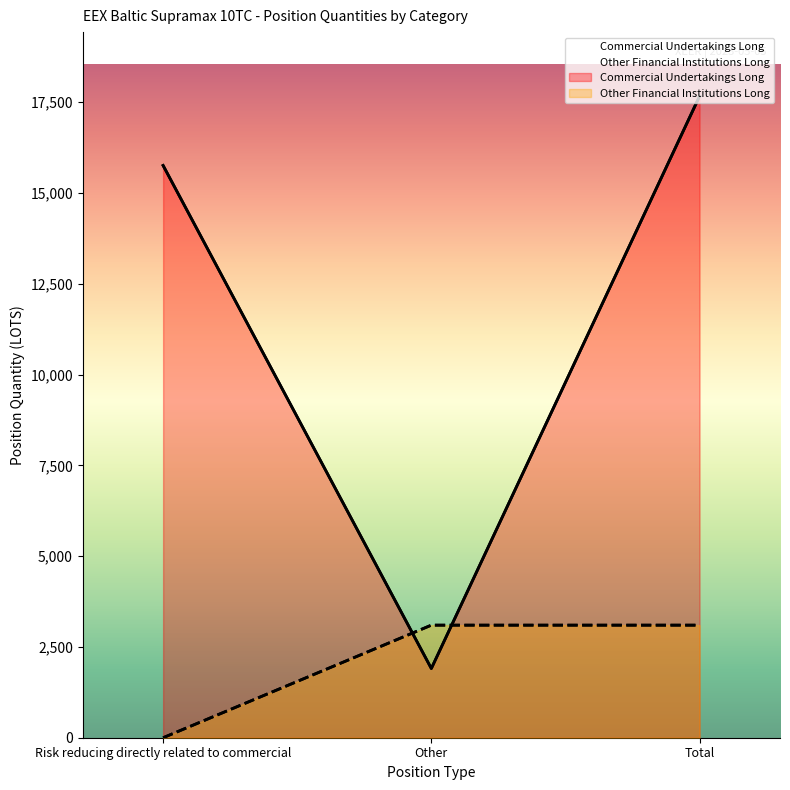

What is the minimum value for Commercial Undertakings Long?

1906.0